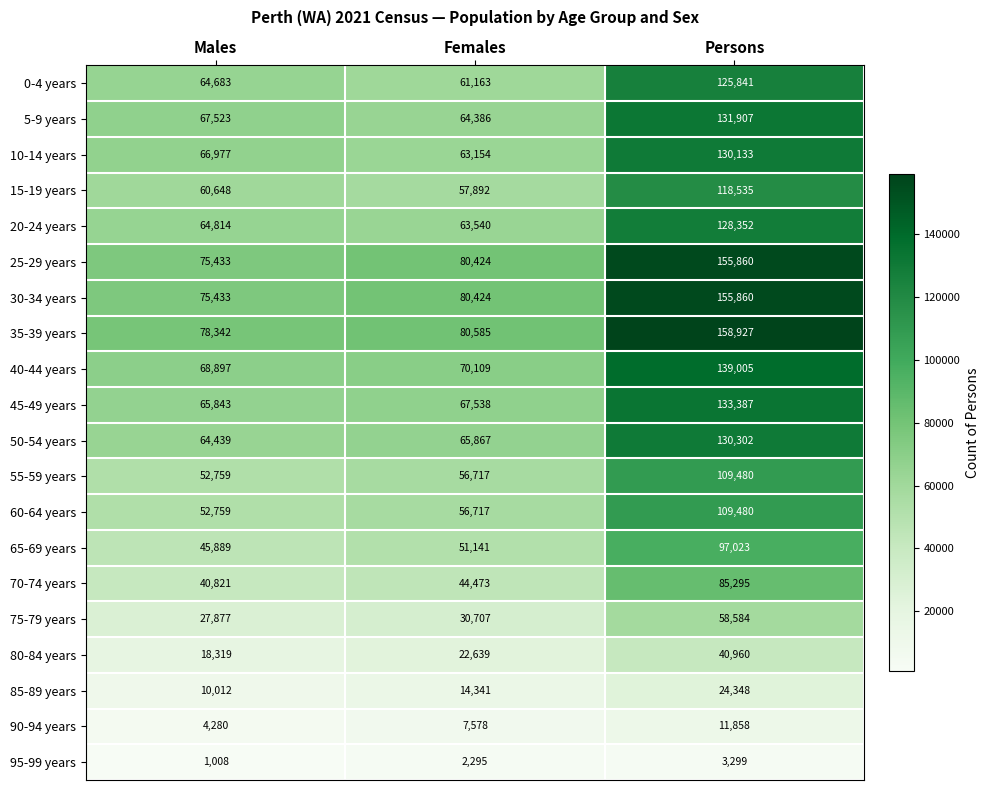

At which label is 30-34 years closest to 115646?

Females